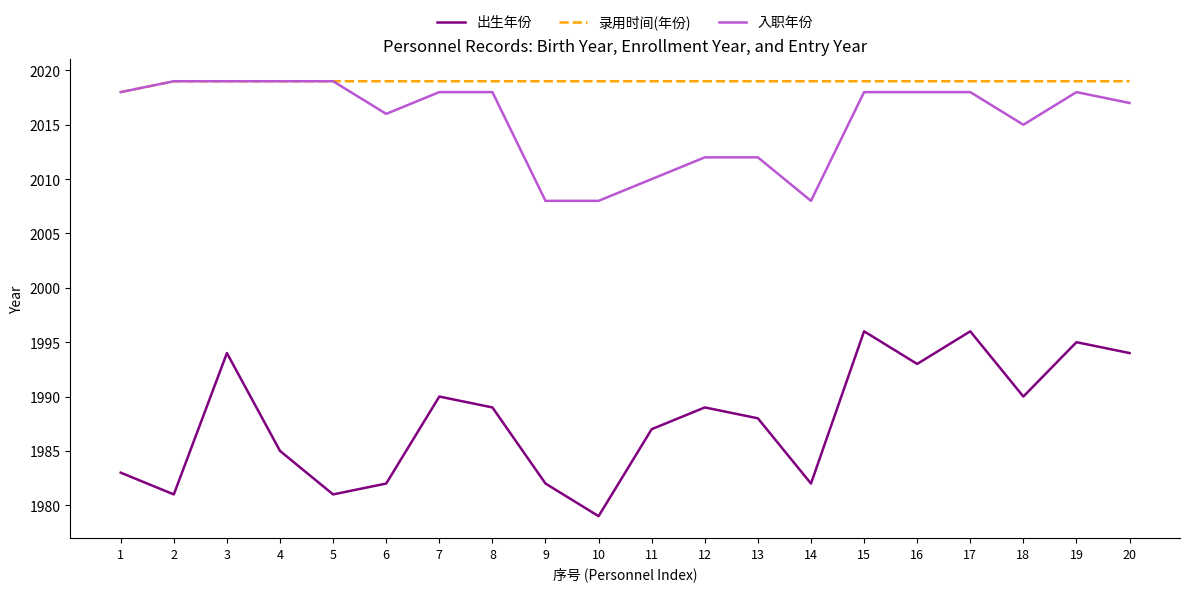

At 11, list the series in order from smallest to largest.

出生年份, 入职年份, 录用时间(年份)